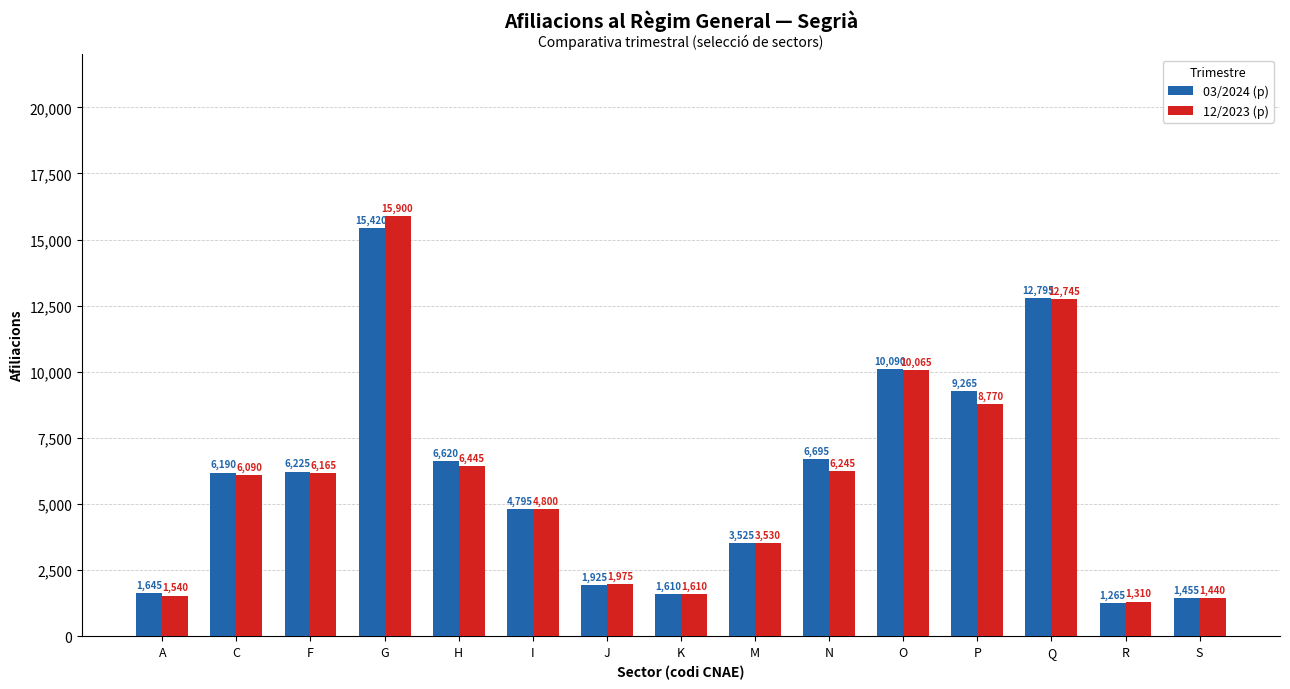

Reading right to left, extract all data points from this chart.

03/2024 (p): S=1455	R=1265	Q=12795	P=9265	O=10090	N=6695	M=3525	K=1610	J=1925	I=4795	H=6620	G=15420	F=6225	C=6190	A=1645
12/2023 (p): S=1440	R=1310	Q=12745	P=8770	O=10065	N=6245	M=3530	K=1610	J=1975	I=4800	H=6445	G=15900	F=6165	C=6090	A=1540